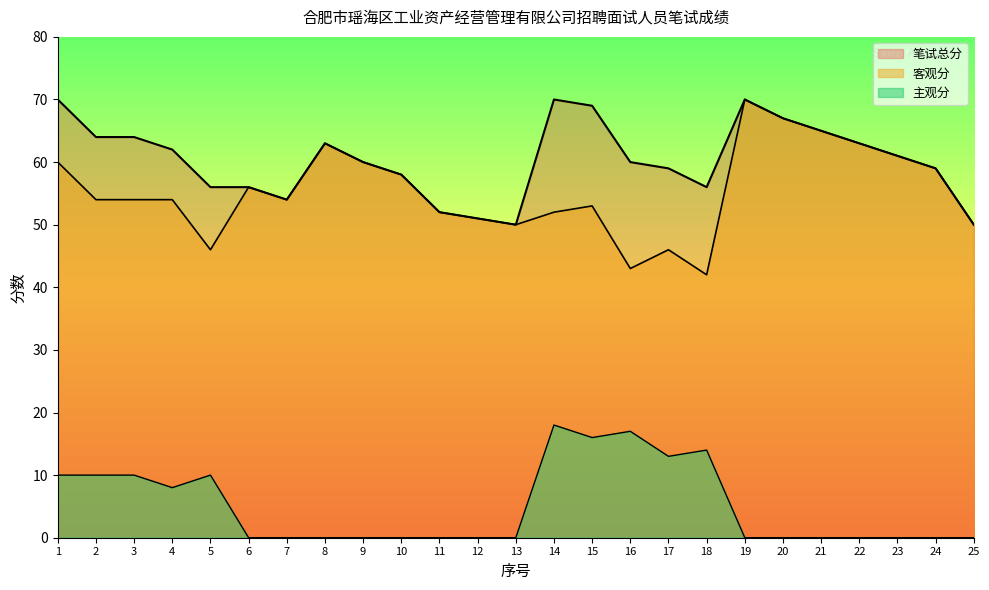

What is the greatest value displayed?

70